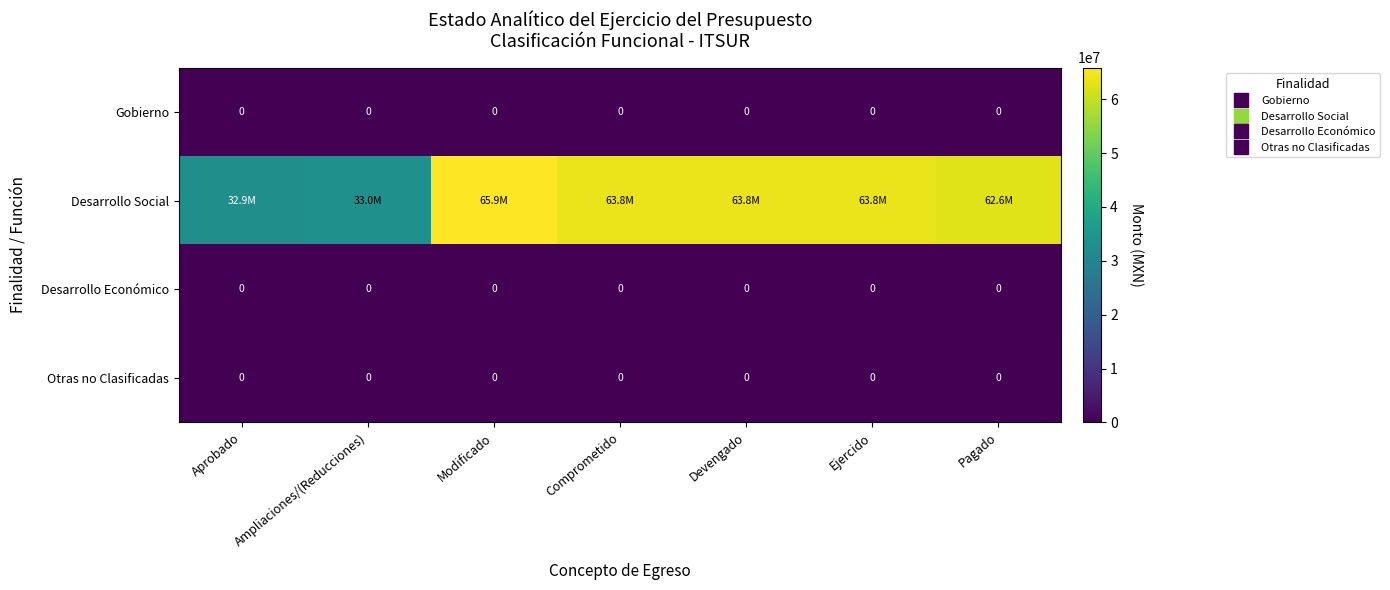

At which label is Desarrollo Económico closest to 0?

Aprobado